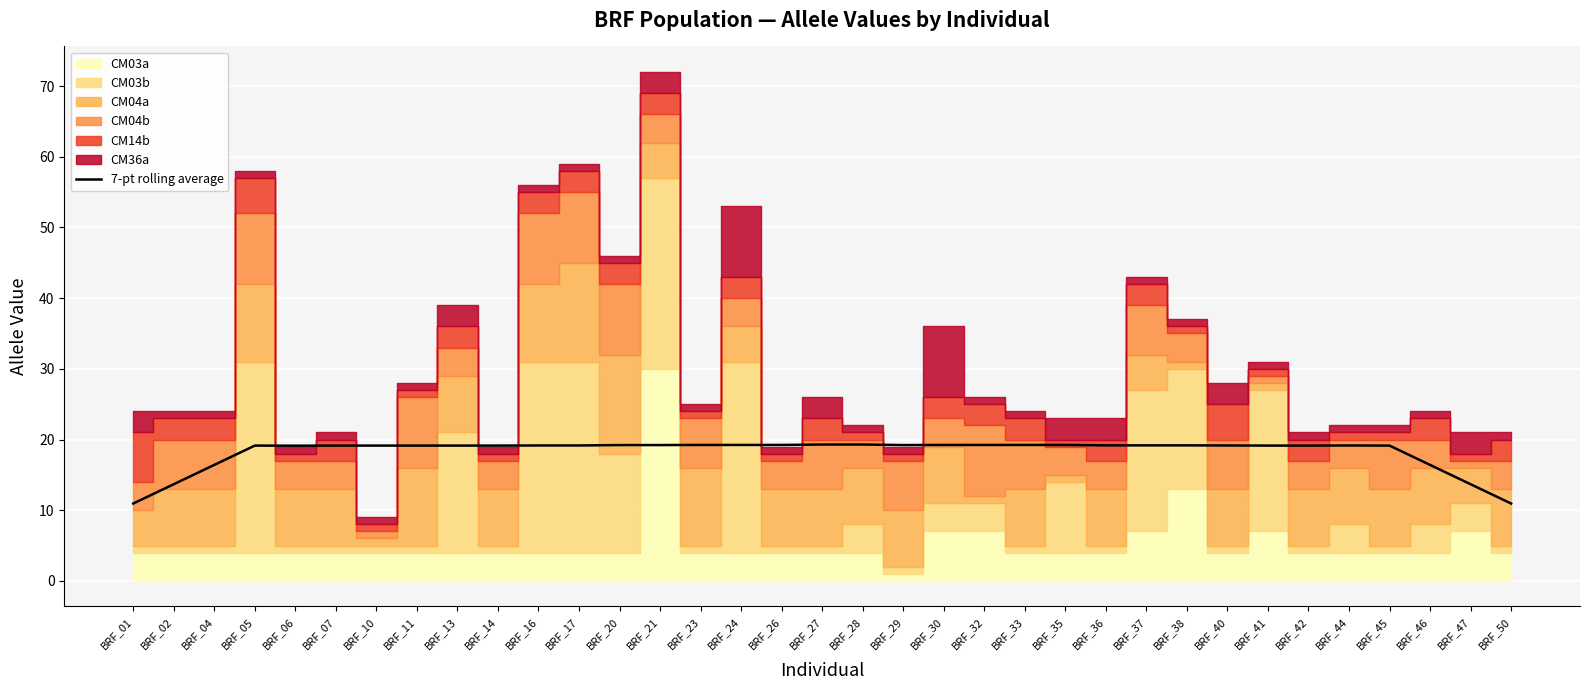

How many points are higher than both their immediate neighbors (excluding endpoints)?

4